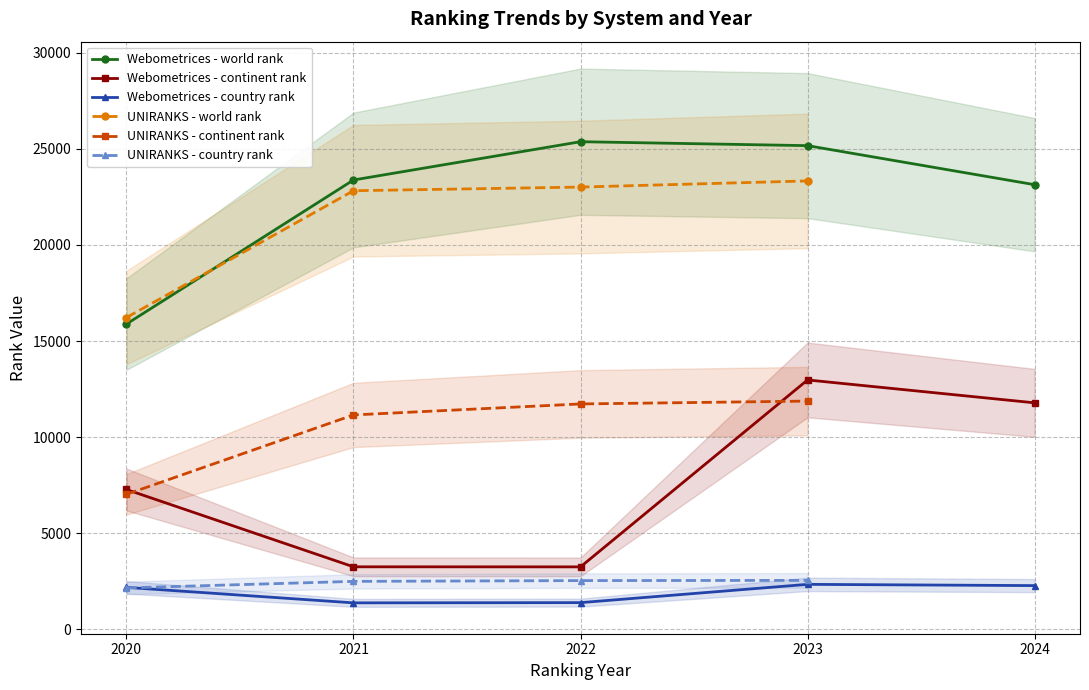

Which series has the largest range (max minus min)?

continent rank